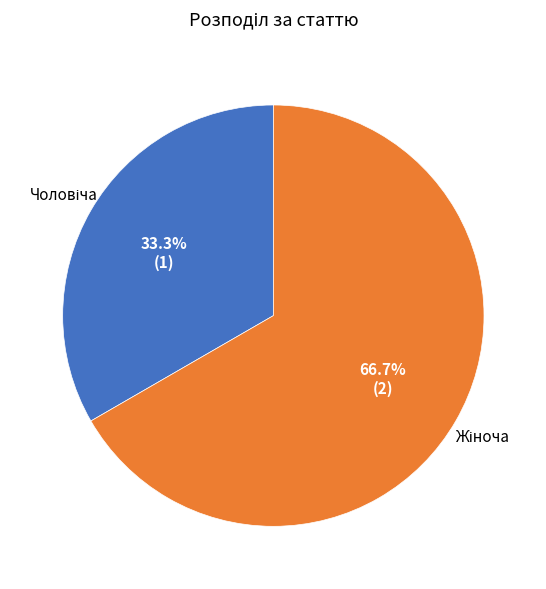

How many segments does this pie chart have?

2